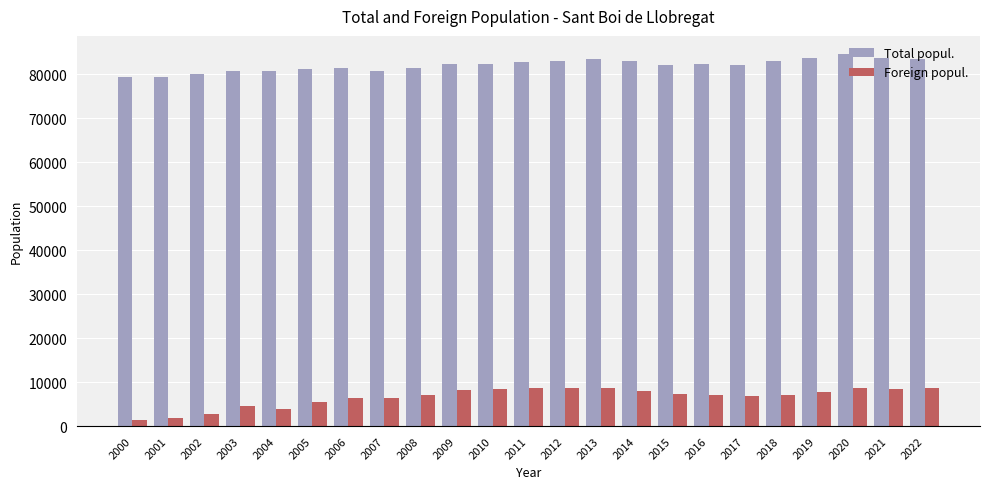

What is the average value of the Total popul. series?

82043